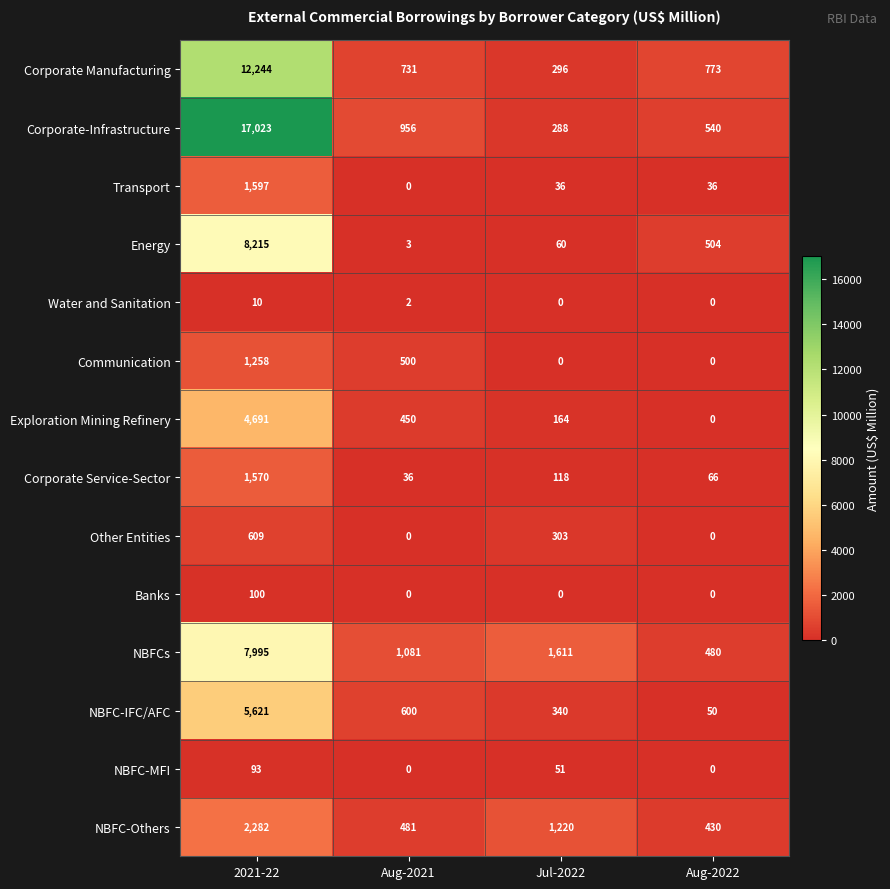

Read the NBFC-Others value at Jul-2022, to the nearest 100.

1200